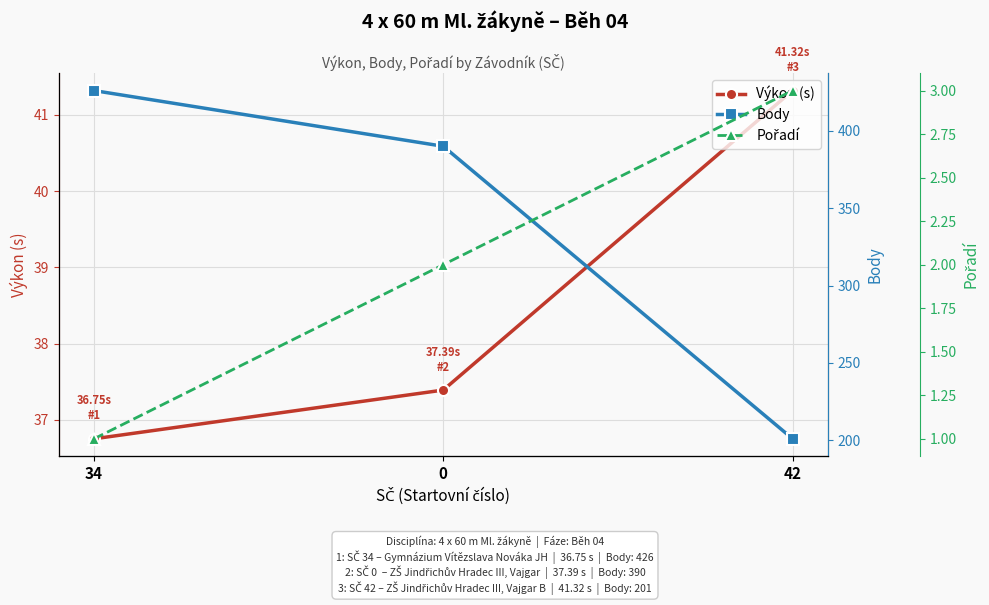

How many lines are shown in the chart?

3